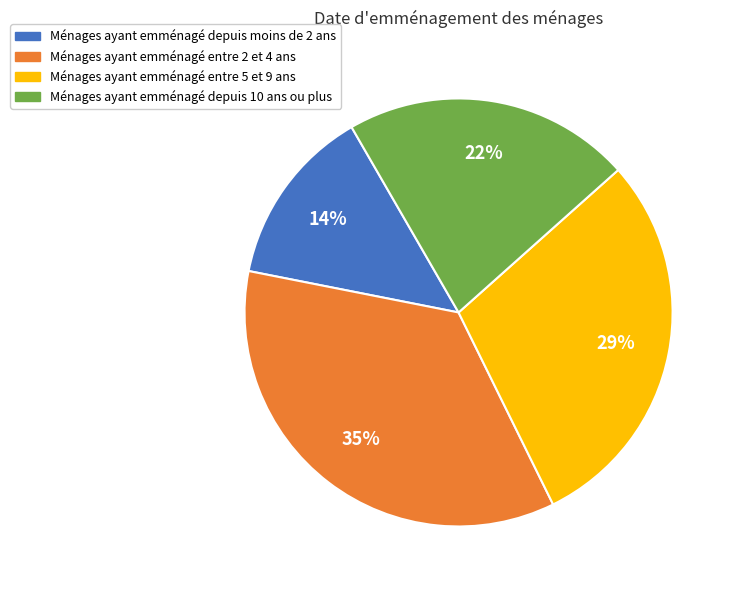

Is there any slice that represents more than half of the pie?

No